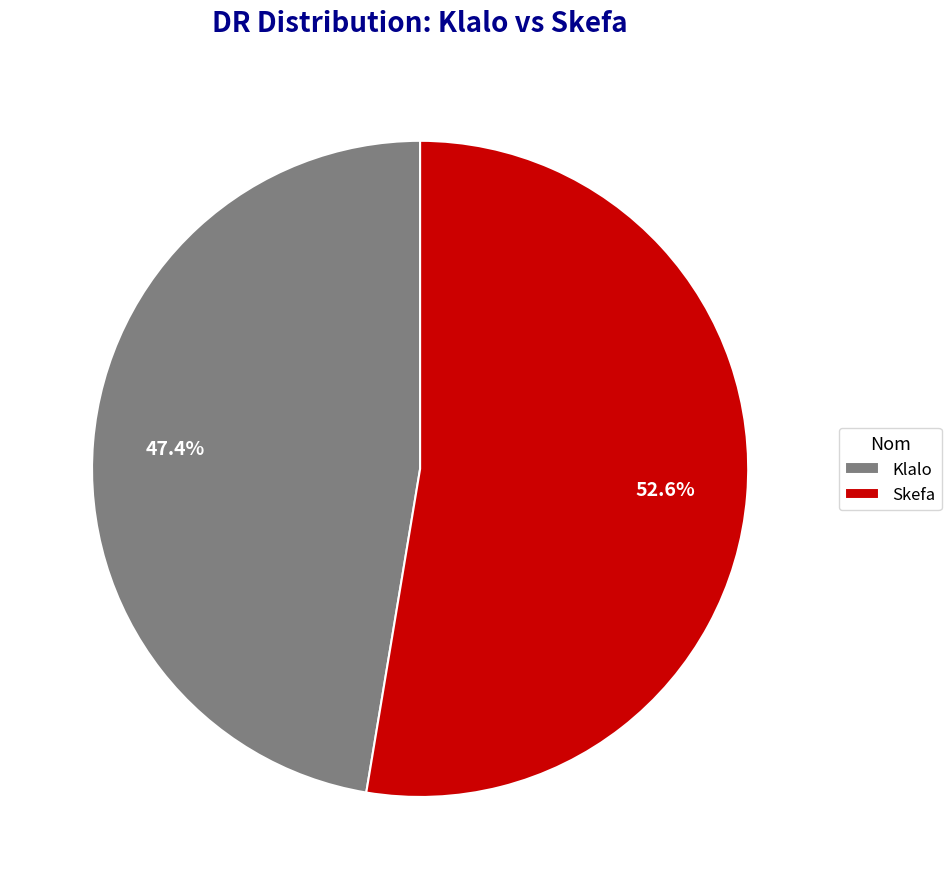

The Klalo slice represents 47% of the pie. True or false?

True